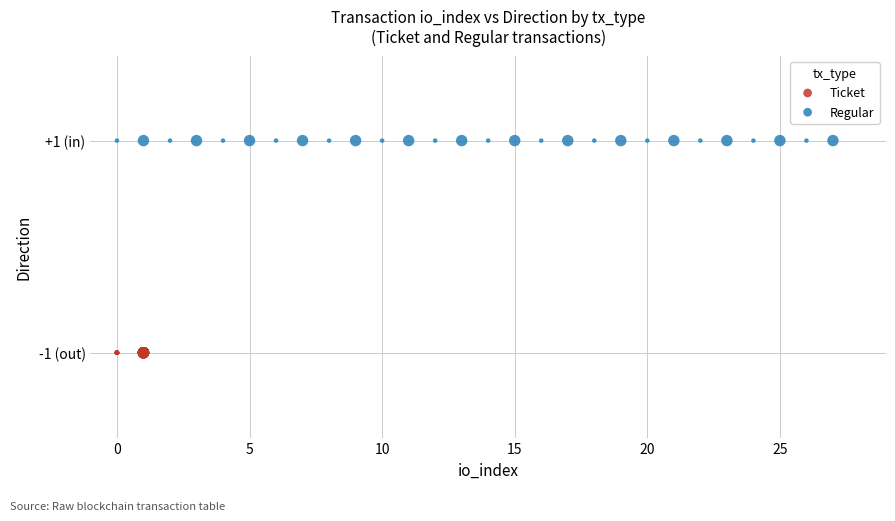

Which series contains the lowest Y value?

Ticket